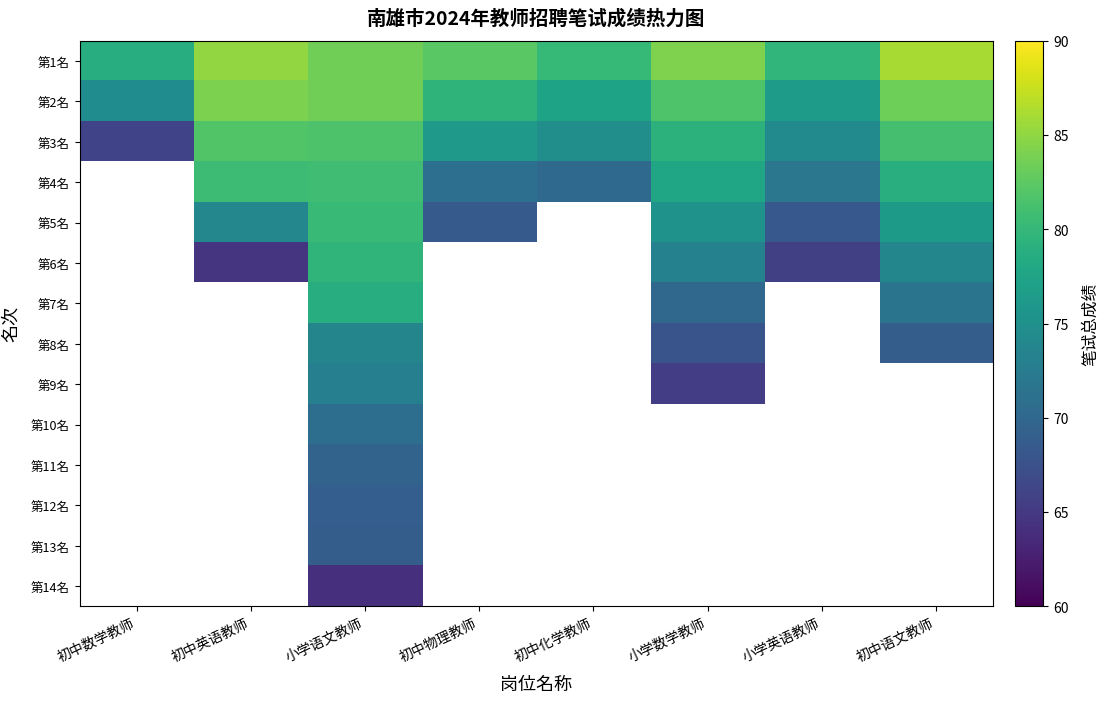

What is the difference between the 第5名 values at 初中语文教师 and 小学数学教师?

0.9